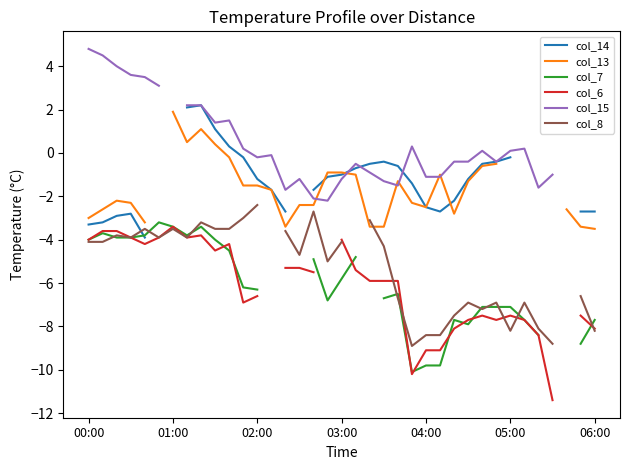

Which series has the widest spread of values?

col_6